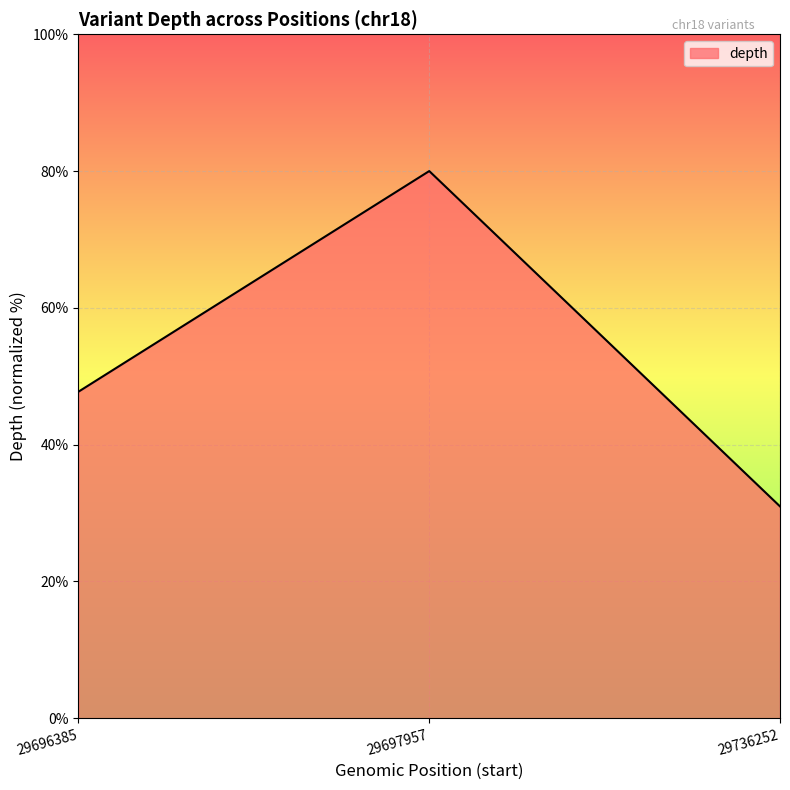

List the labels in order of value, largest first.

29697957, 29696385, 29736252